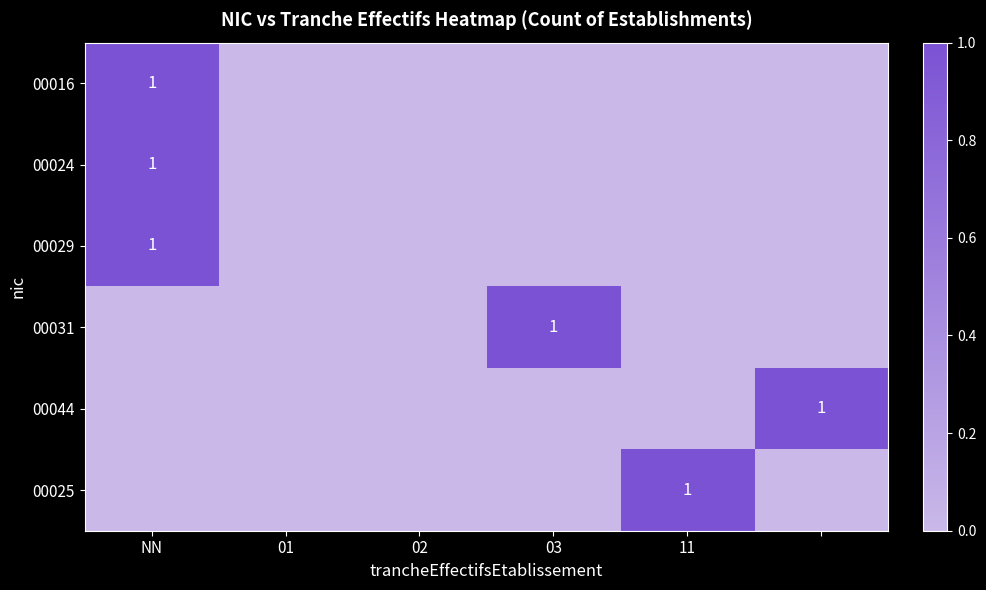

What is the total value across all series at 5?

1